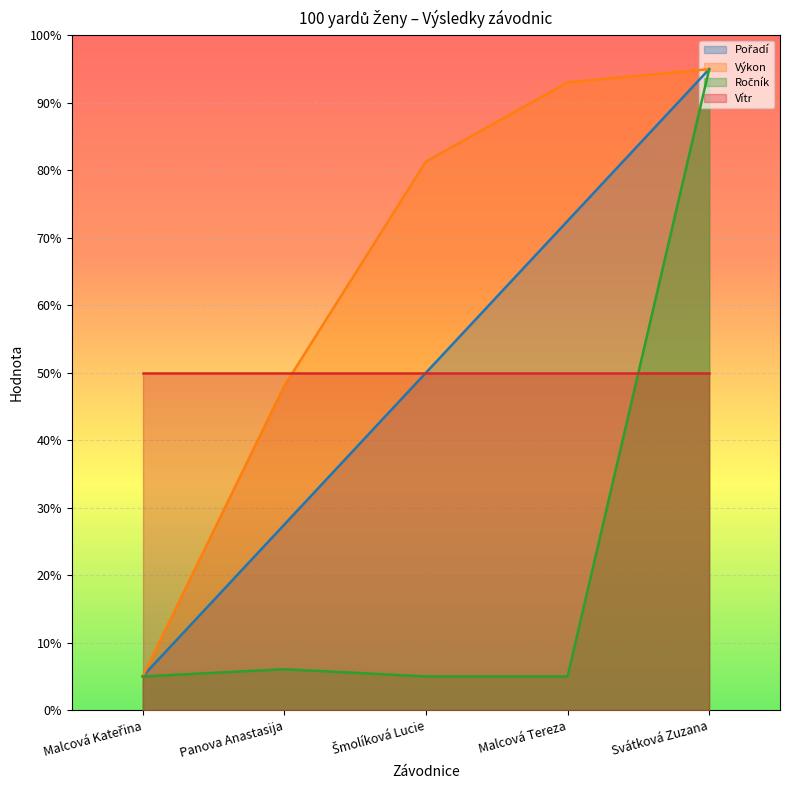

What is the sum of the Pořadí values at Malcová Kateřina and Svátková Zuzana?

100.0